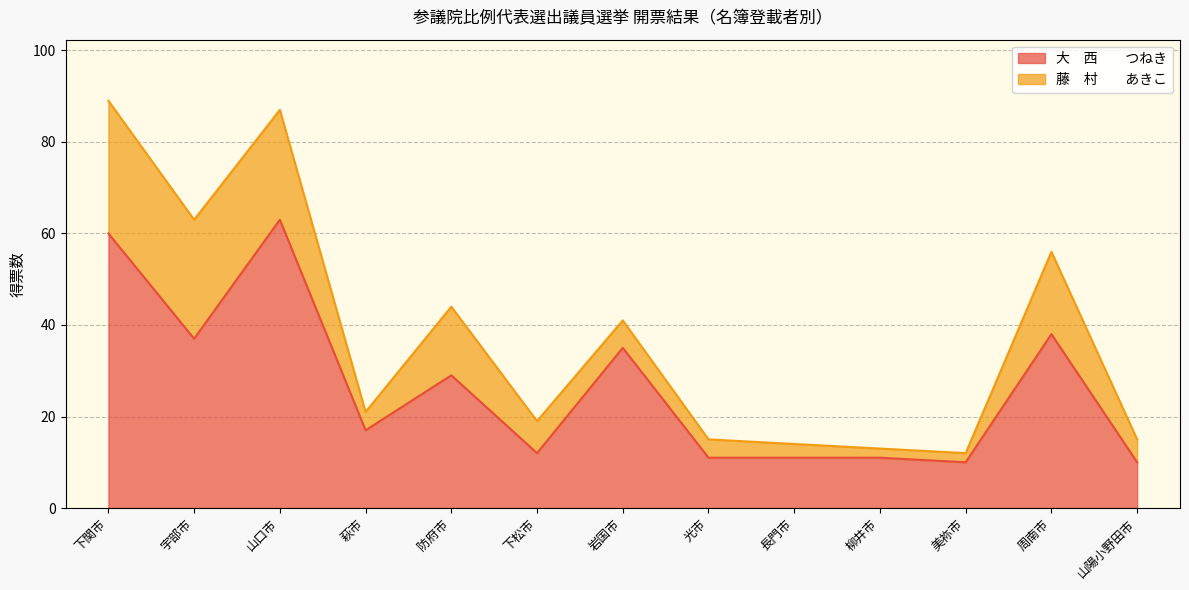

What is the ratio of the value at 長門市 to the value at 柳井市?

1.0